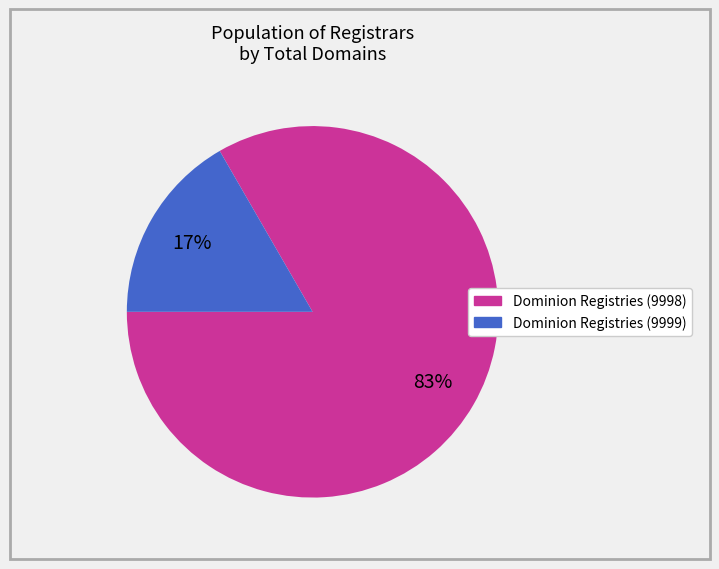

Which slice is the largest?

Dominion Registries (9998)